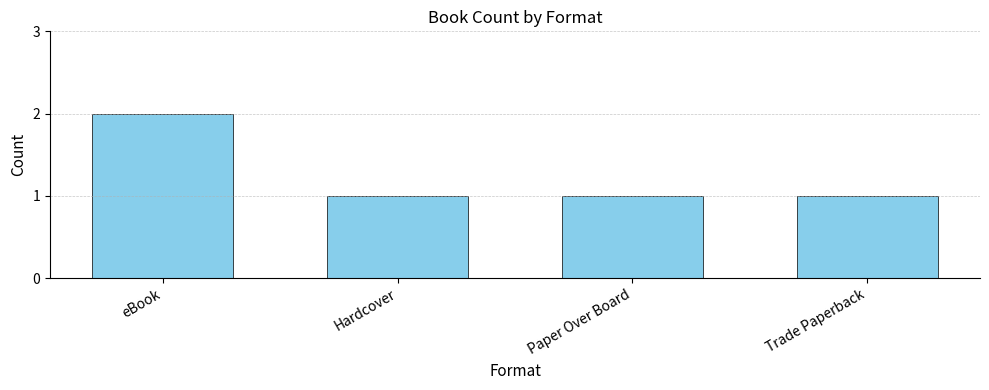

The chart shows a value of 1 at Trade Paperback. True or false?

True